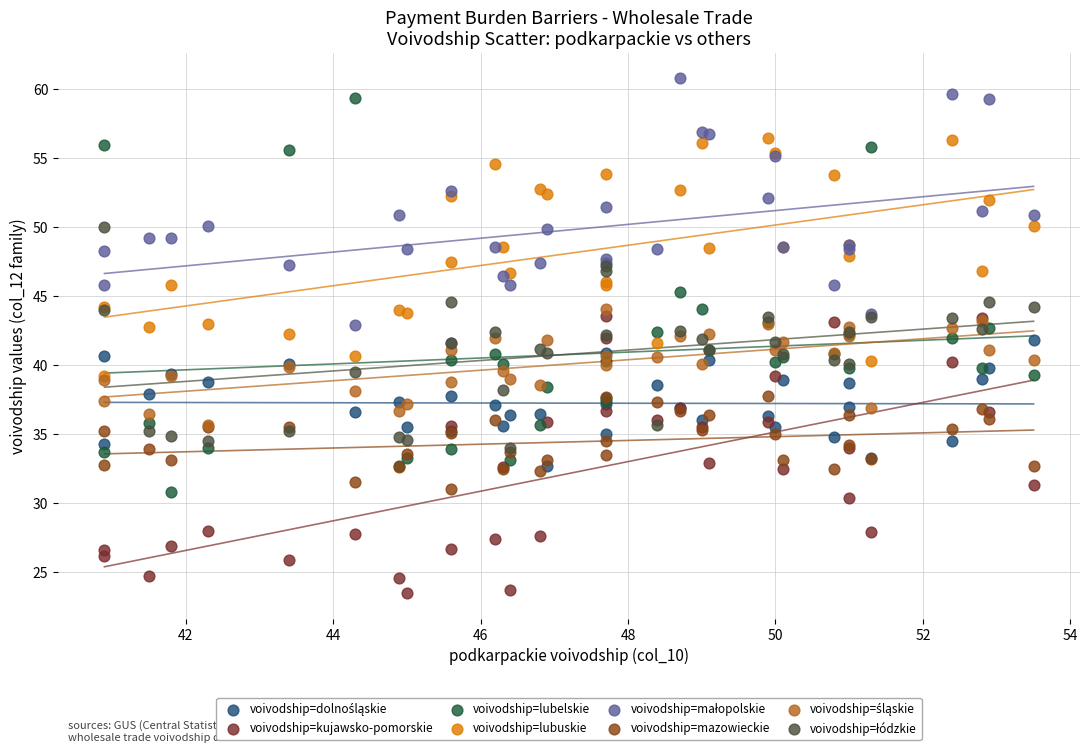

Which series has the widest spread of Y values?

voivodship=lubelskie